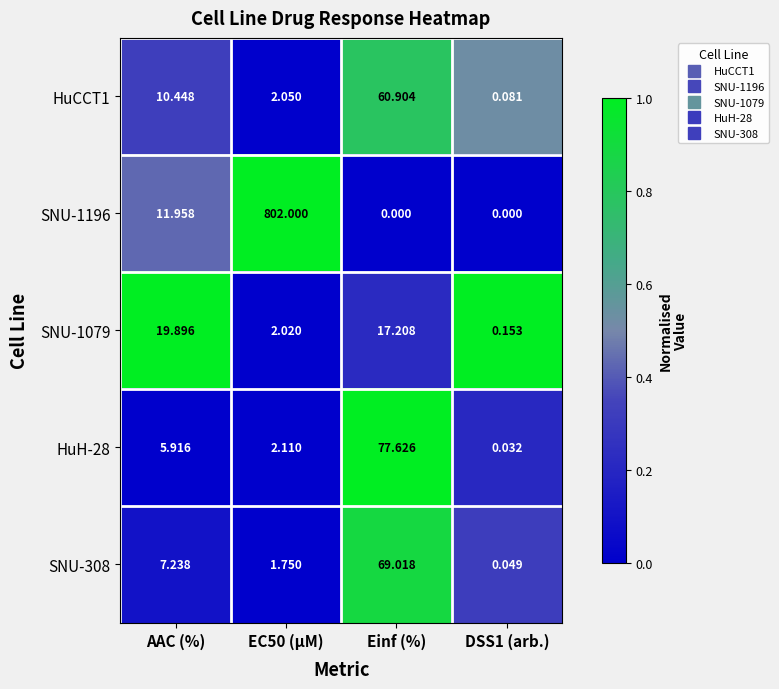

At which label is SNU-1196 closest to 401?

AAC (%)